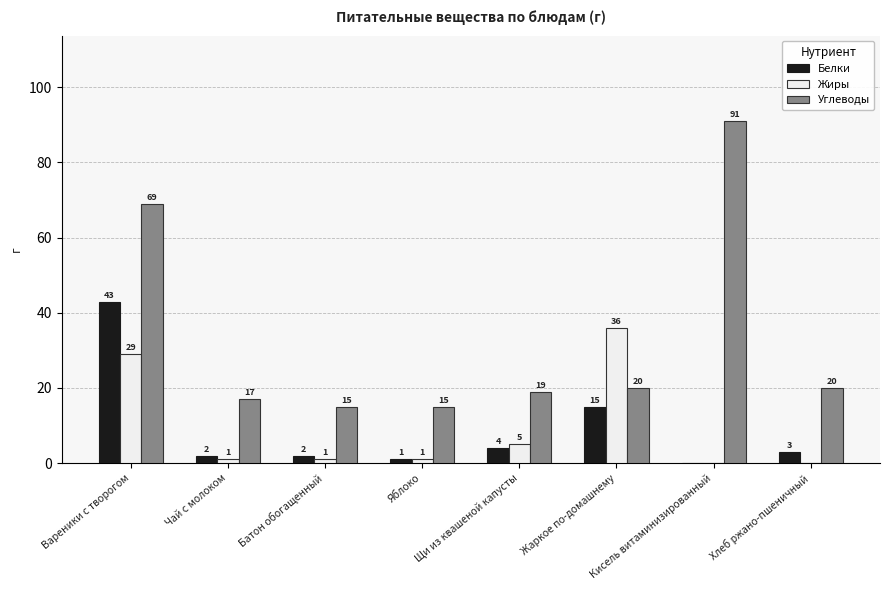

How many series are shown in this chart?

3